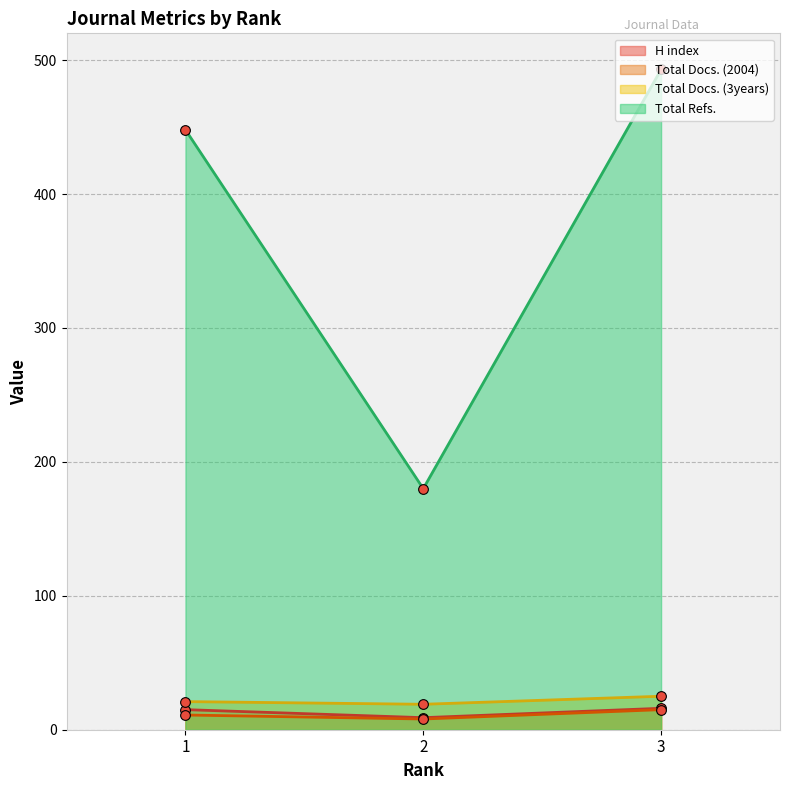

Reading right to left, what are all the values shown in this chart?

H index: 3=16	2=9	1=15
Total Docs. (2004): 3=15	2=8	1=11
Total Docs. (3years): 3=25	2=19	1=21
Total Refs.: 3=493	2=180	1=448